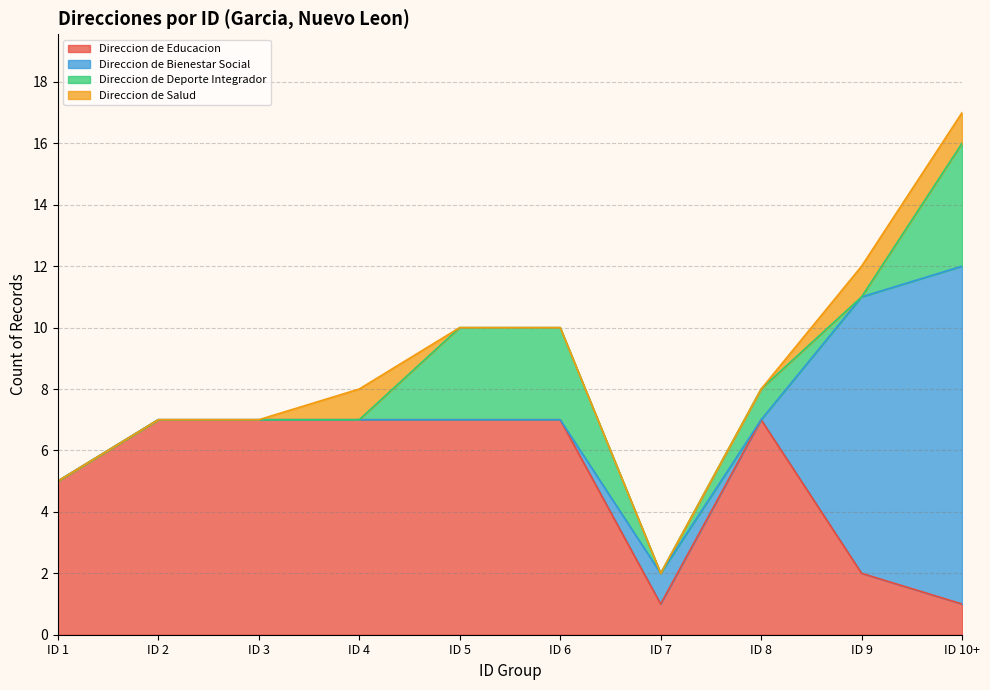

Which series has the largest range (max minus min)?

Direccion de Bienestar Social